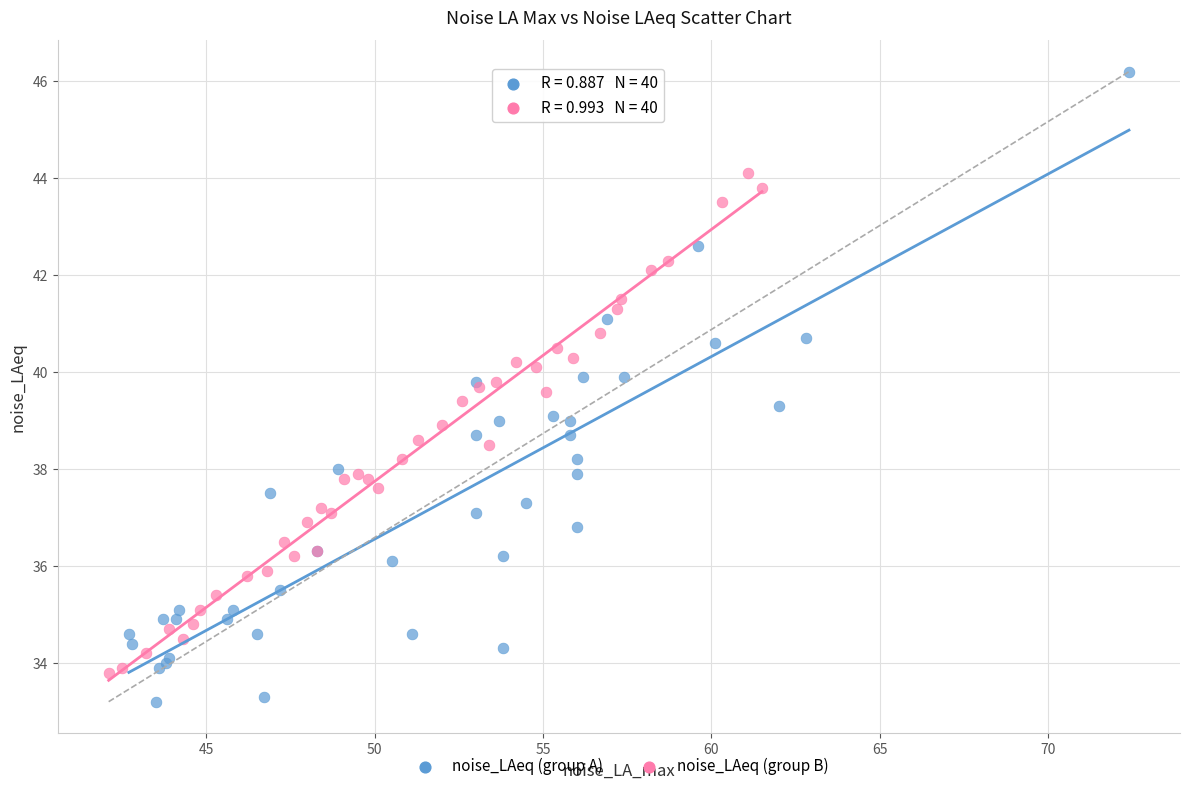

Which series contains the lowest Y value?

noise_LAeq (group A)